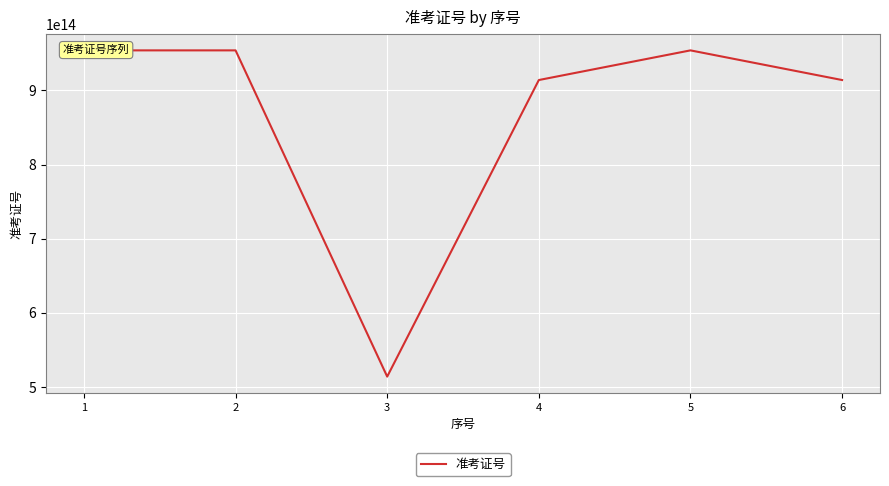

What is the ratio of the value at 4 to the value at 5?

1.0